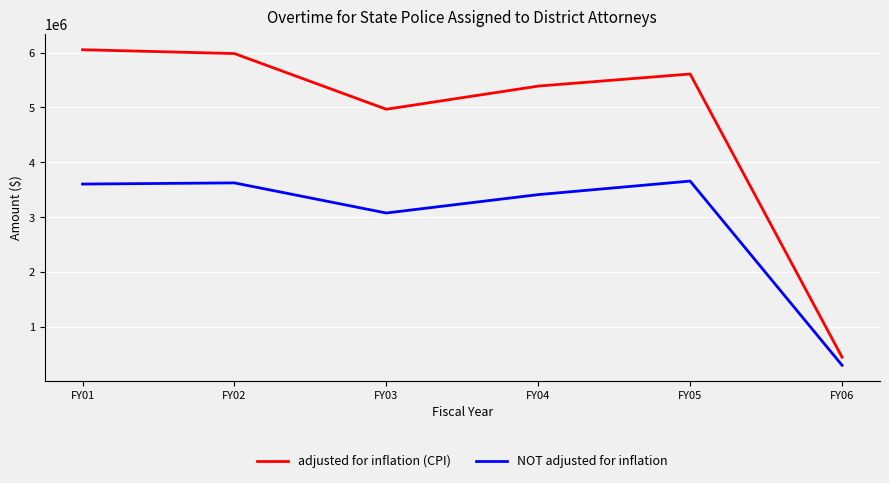

Read the NOT adjusted for inflation value at FY03, to the nearest 50.

3079400